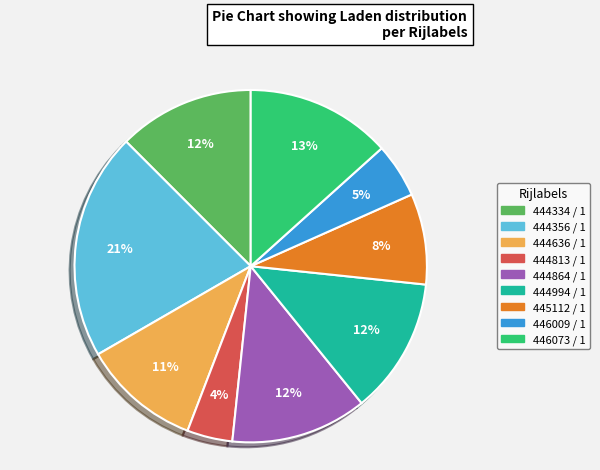

Does any single category account for the majority?

No